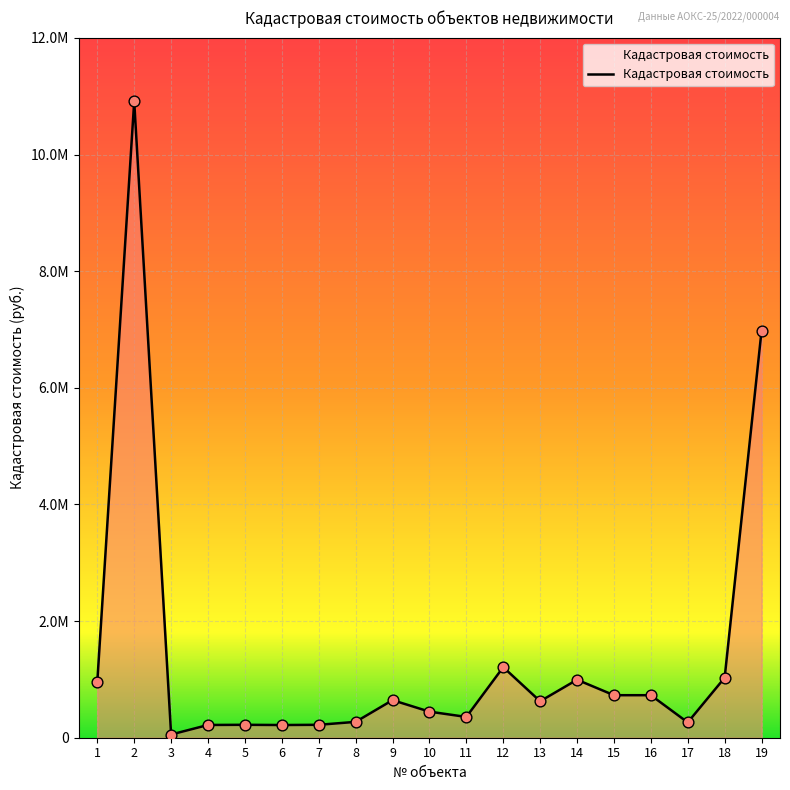

What is the ratio of the value at 14 to the value at 5?

4.5